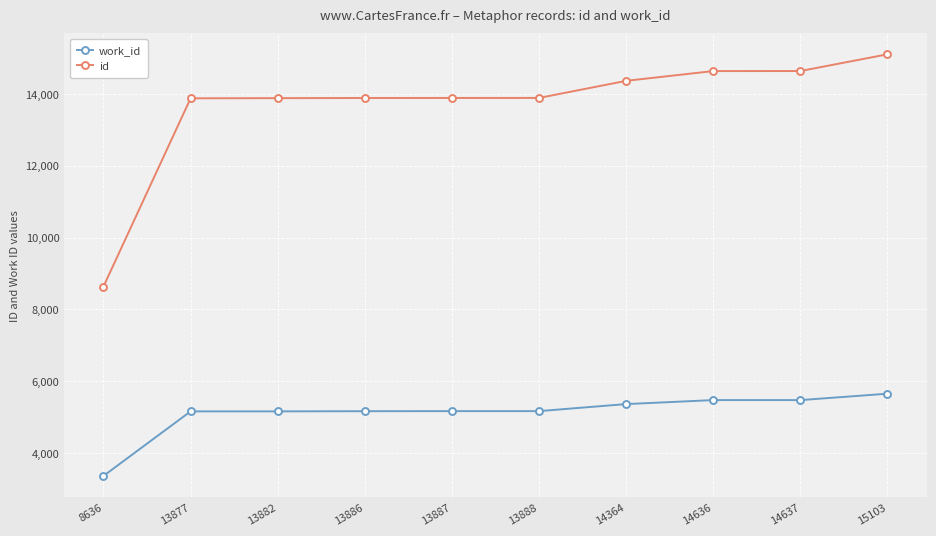

Which series changed the most between 8636 and 14636?

id